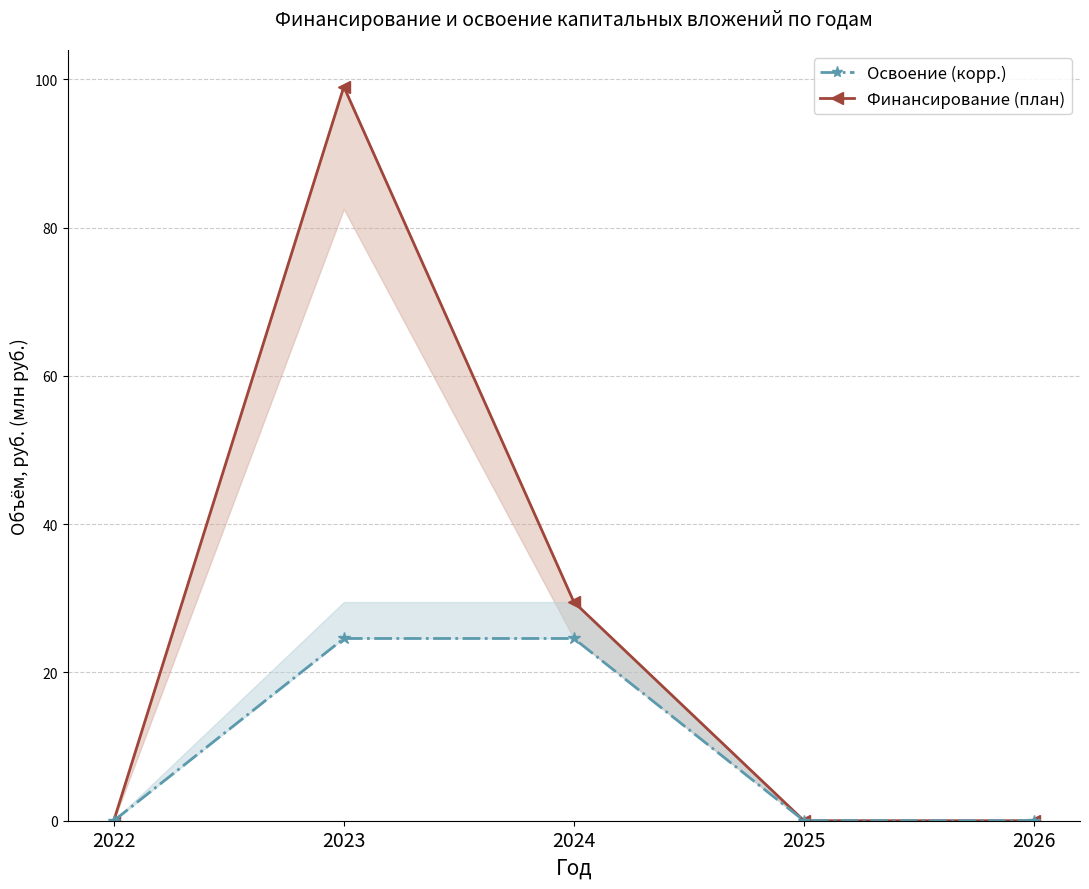

Reading left to right, list all the values displayed in this chart.

Финансирование (план): 0.0	99.0	29.5	0.0	0.0
Освоение (корр.): 0.0	24.6	24.6	0.0	0.0